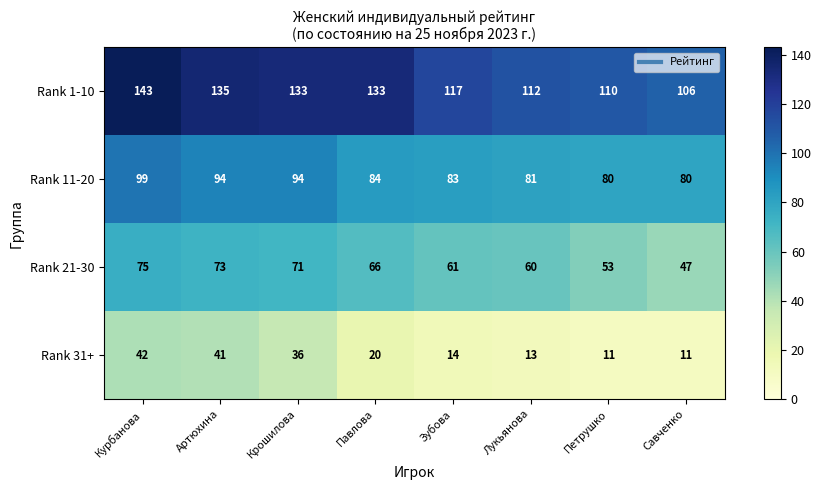

What is the maximum value for Rank 31+?

42